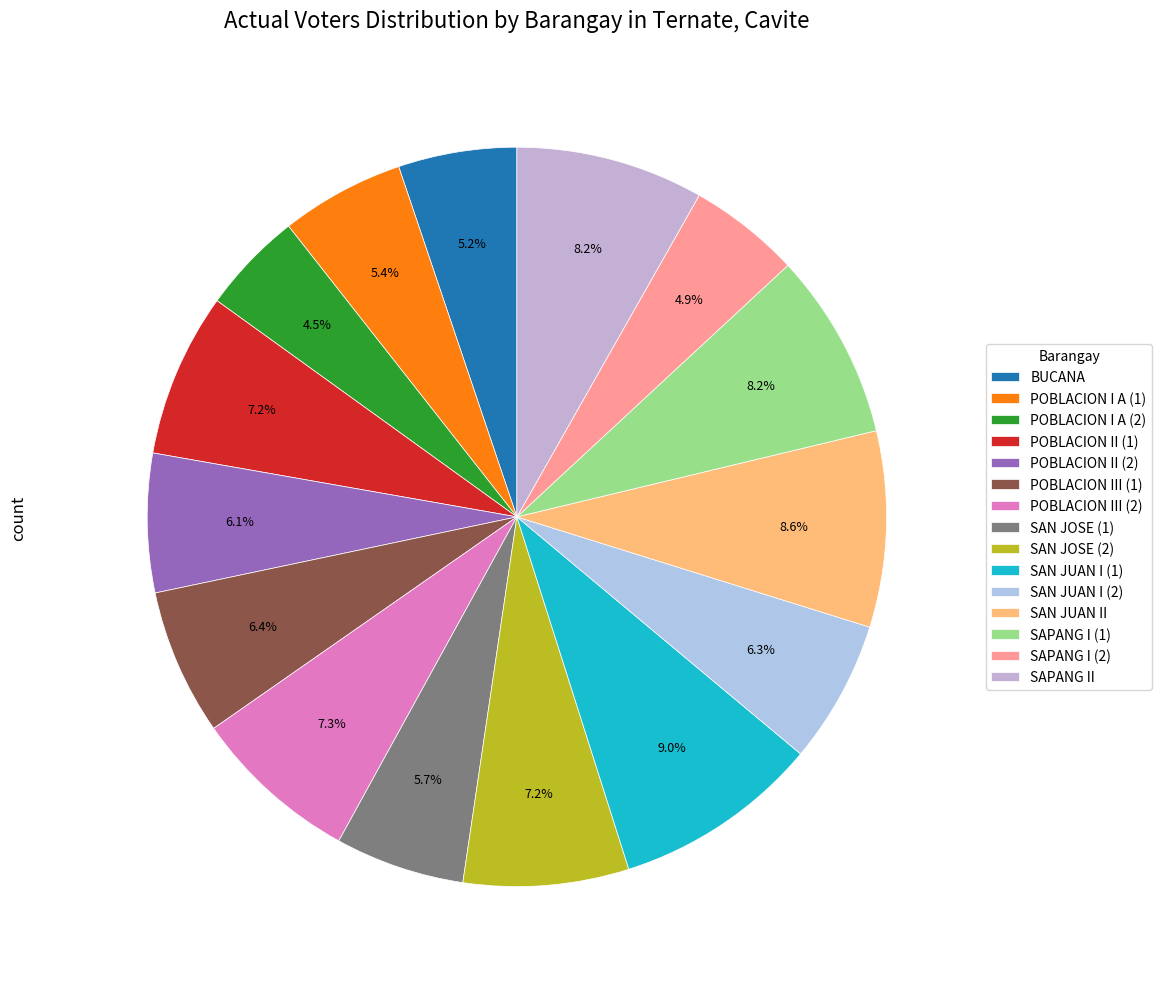

Which slice is the smallest?

POBLACION I A (2)